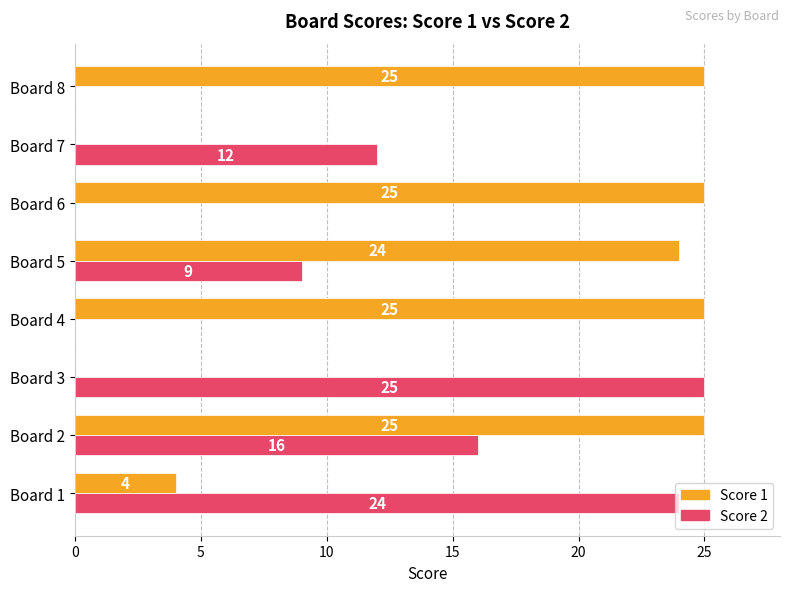

Count the number of categories in the chart.

8